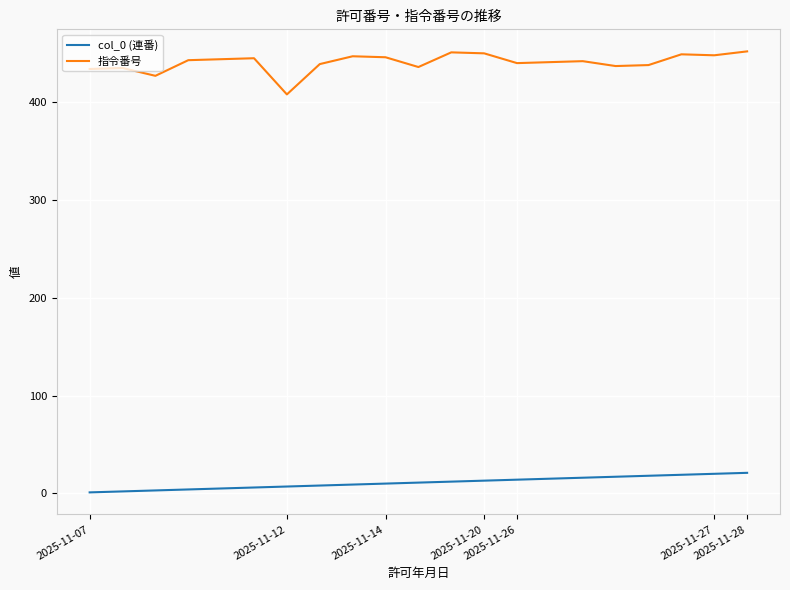

True or false: col_0 (連番) and 指令番号 intersect in this chart.

False